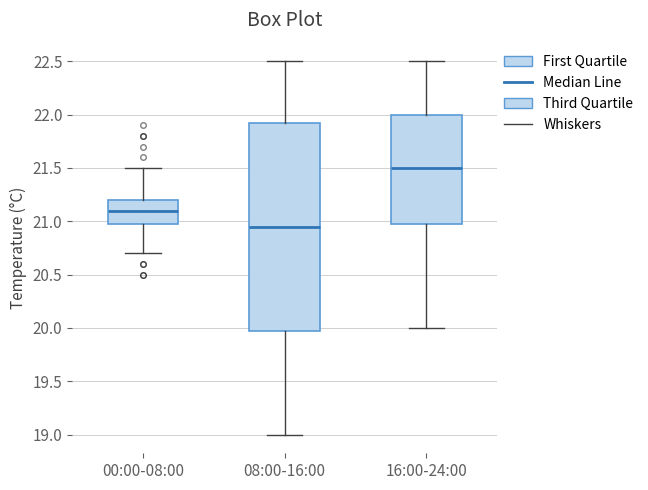

Reading left to right, read every box against the y-axis: the position of its median line, the range the box covers, and the ends of its whiskers. The values are not printed on the chart, so give them approximately, as read against the axis.

00:00-08:00: median 21.10, box 21.00 to 21.20, whiskers 20.70 to 21.50
08:00-16:00: median 20.95, box 20.00 to 21.95, whiskers 19.00 to 22.50
16:00-24:00: median 21.50, box 21.00 to 22.00, whiskers 20.00 to 22.50